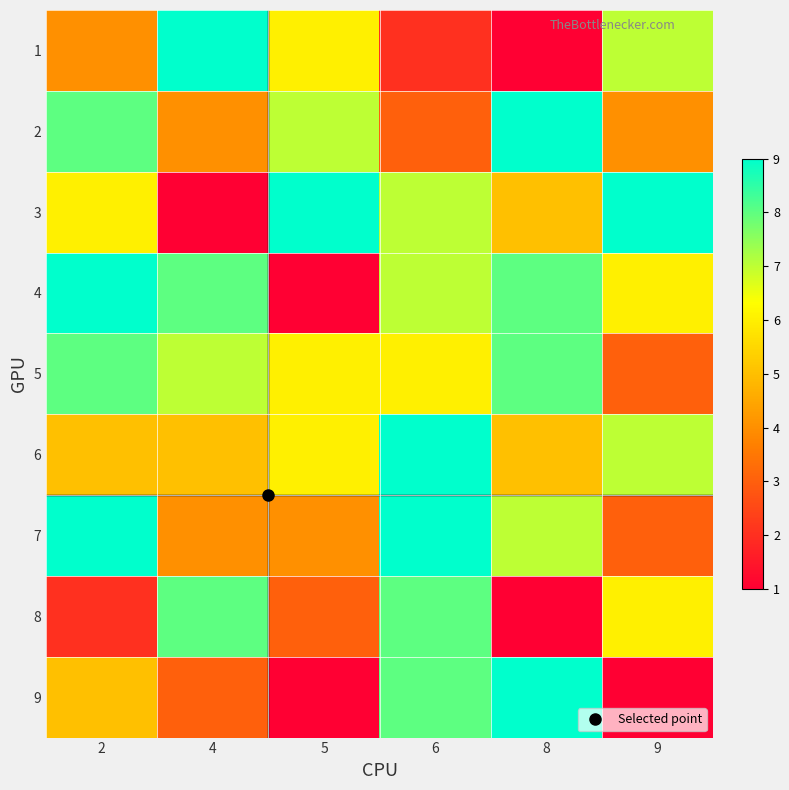

What is the difference between the highest and lowest values at 2?

7